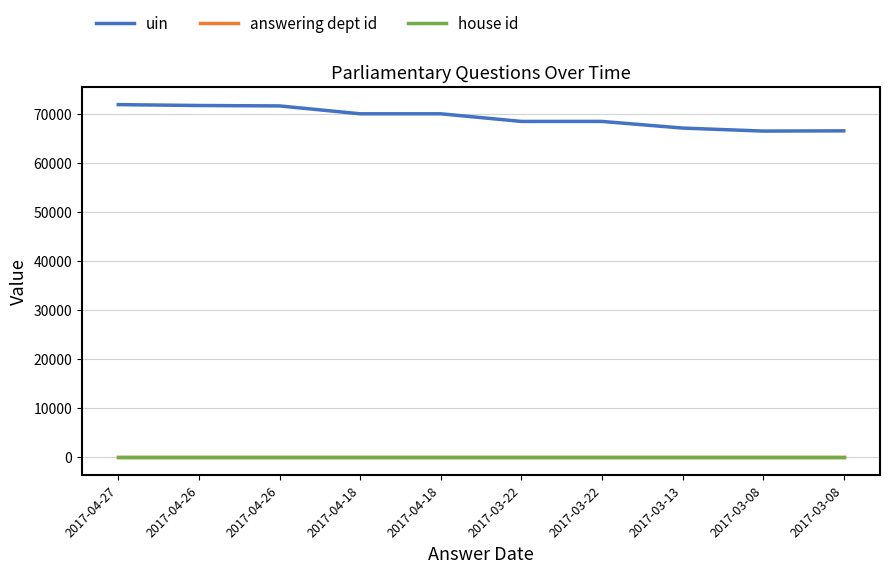

Does the chart have visible grid lines?

Yes